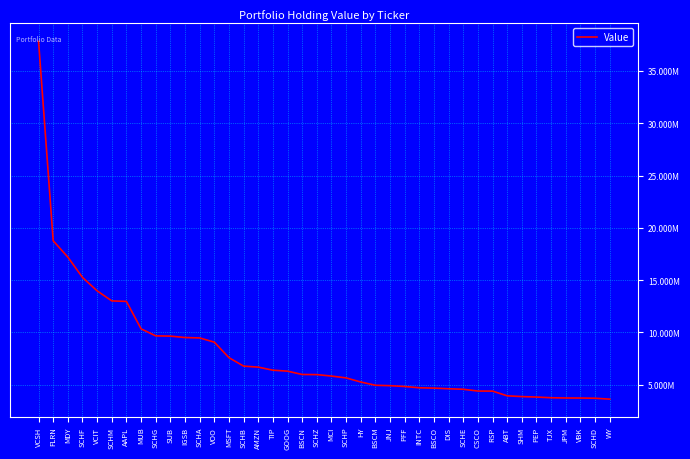

What is the minimum value shown in the chart?

3630000